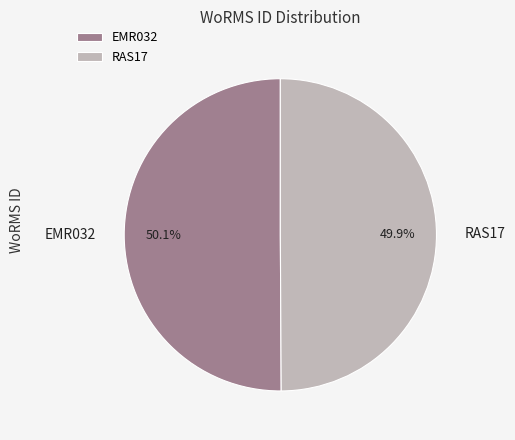

Does any single category account for the majority?

Yes